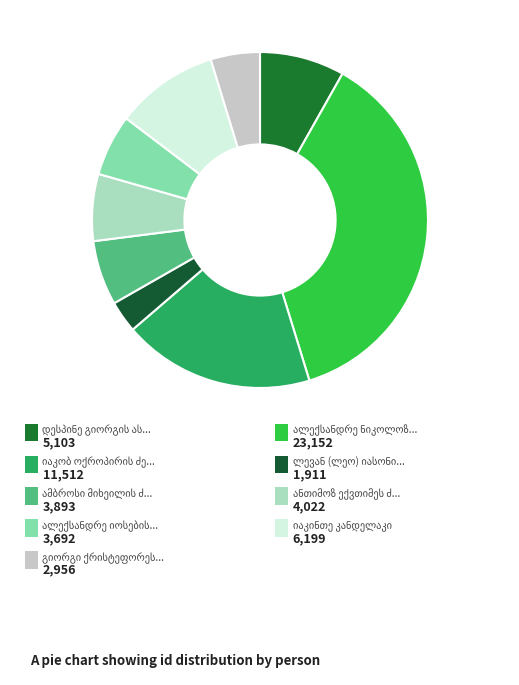

Does ლევან (ლეო) იასონის ძე ნათაძე represent more than half of the total?

No